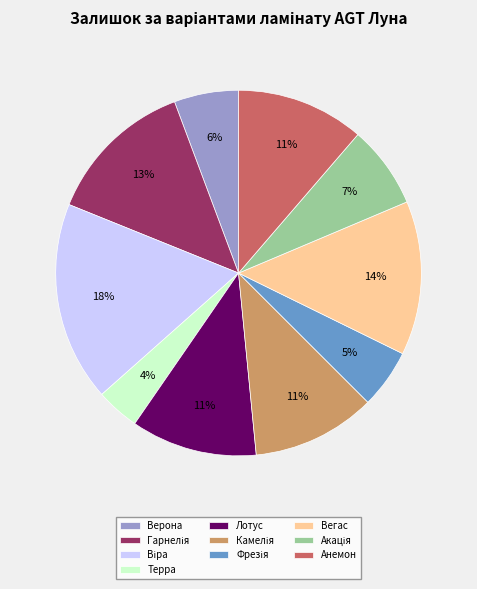

Is there any slice that represents more than half of the pie?

No